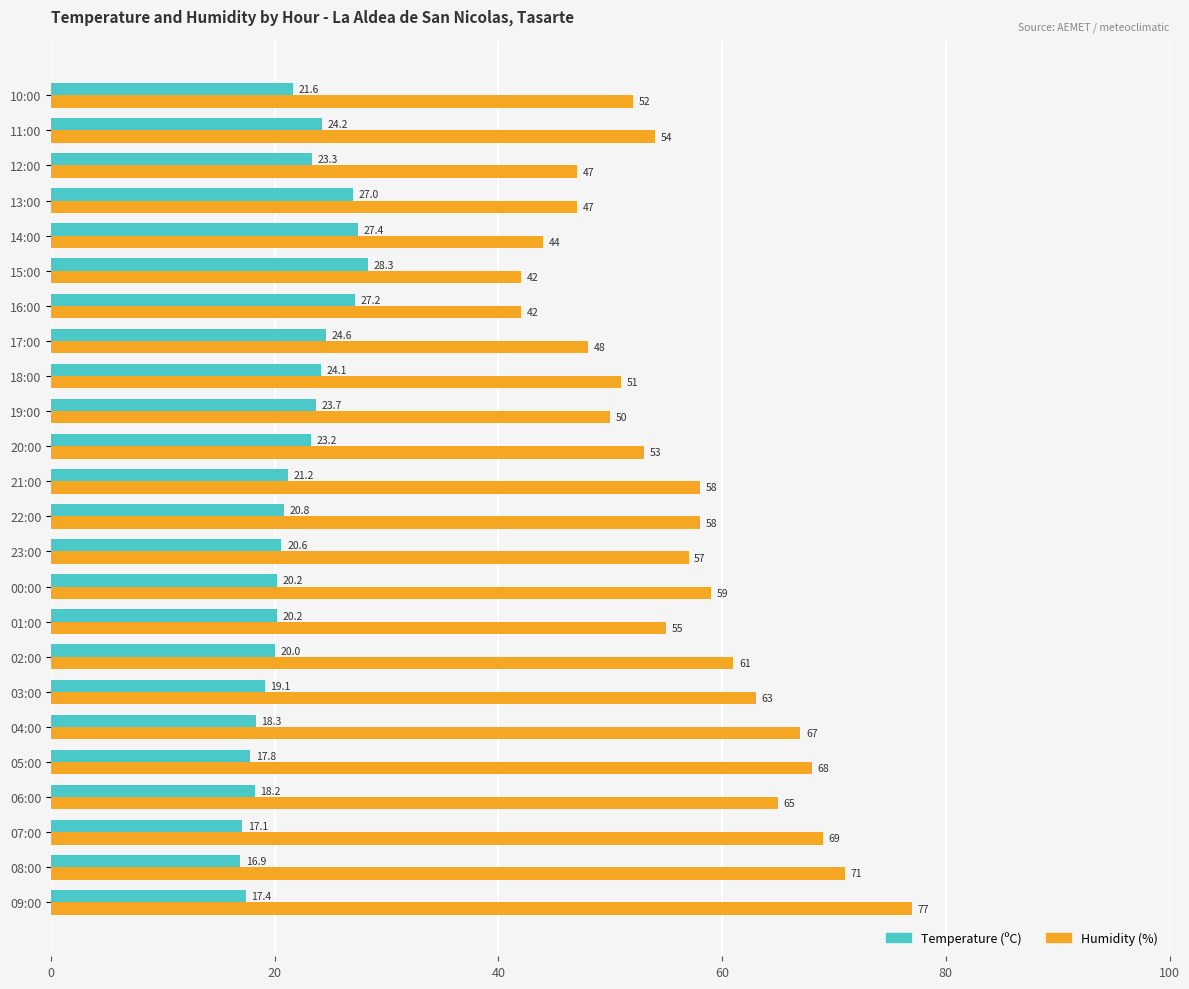

Which series has the widest spread of values?

Humidity (%)